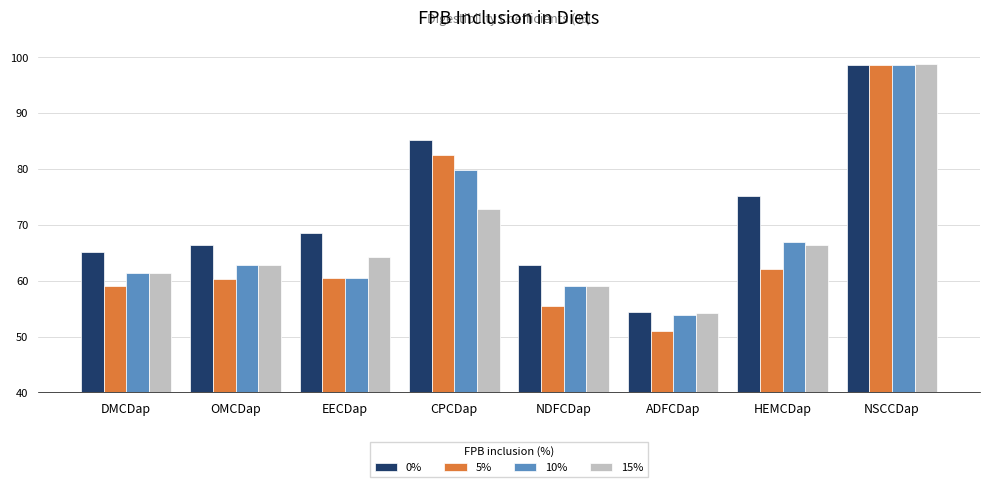

What is the sum of the 10% values at ADFCDap and OMCDap?

116.7